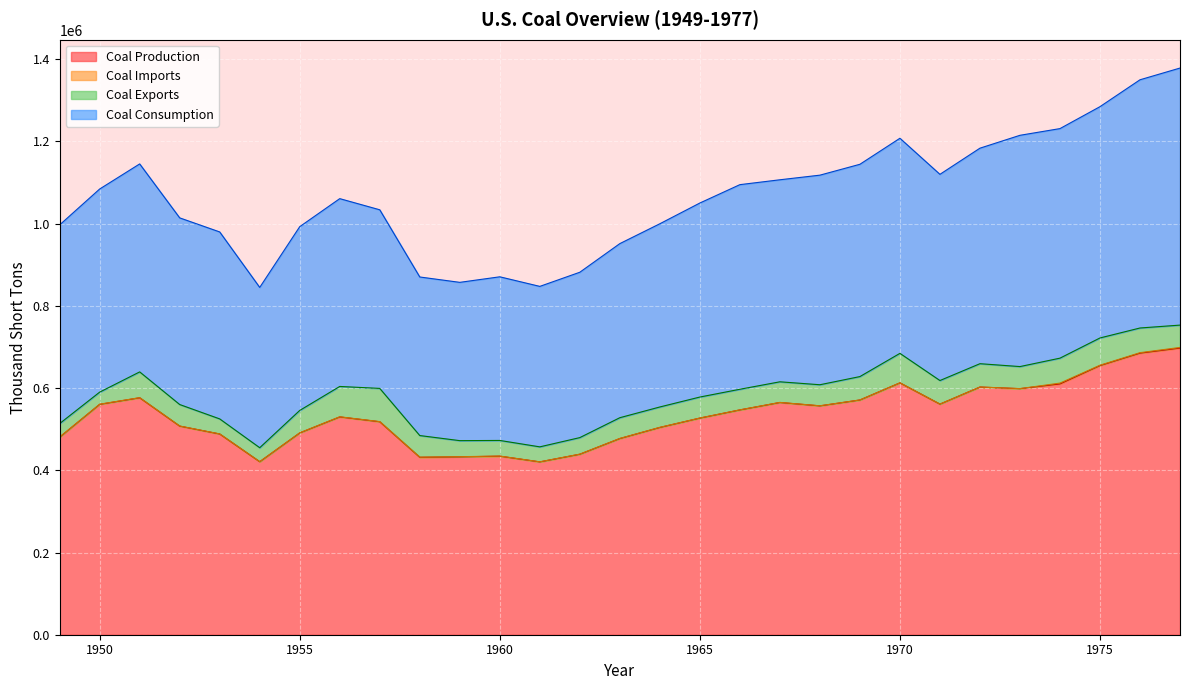

What is the minimum value for Coal Production?

420423